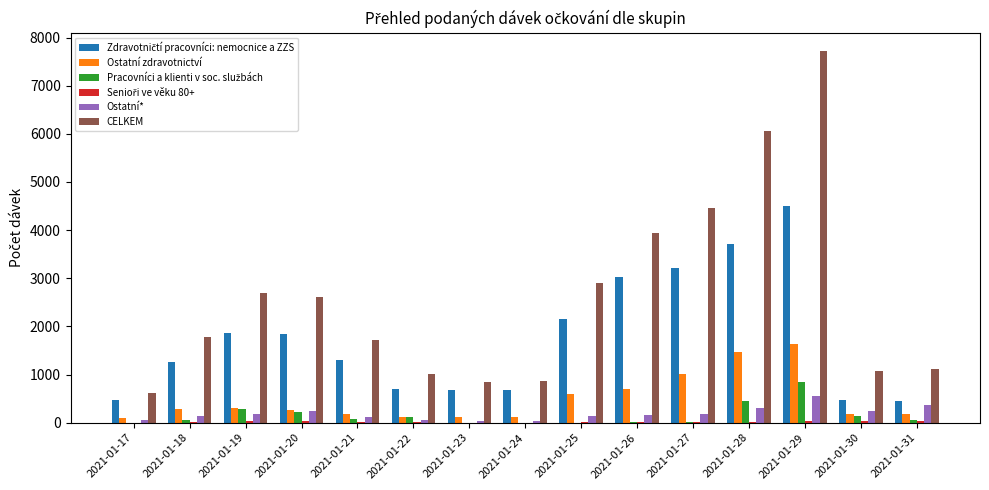

At which category is the sum across all series the highest?

2021-01-29